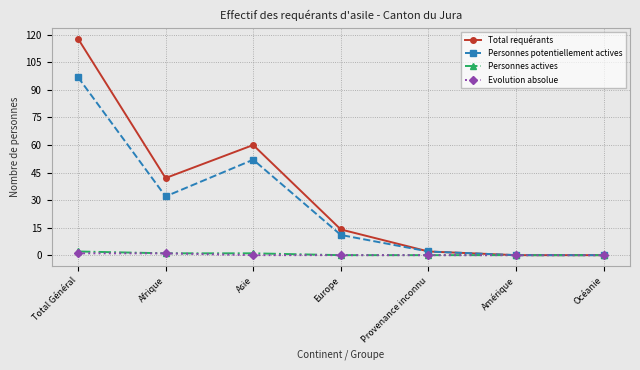

What position from the right is Amérique?

2